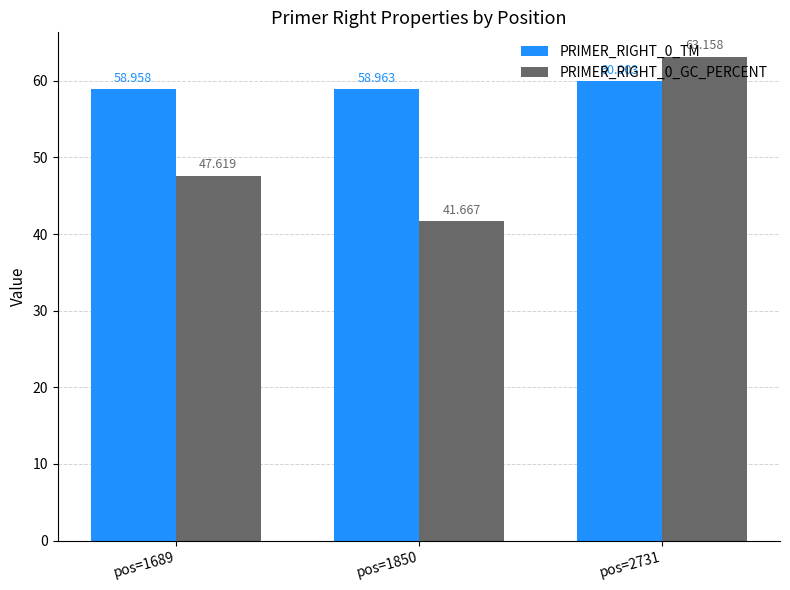

Count the number of data series in this chart.

2